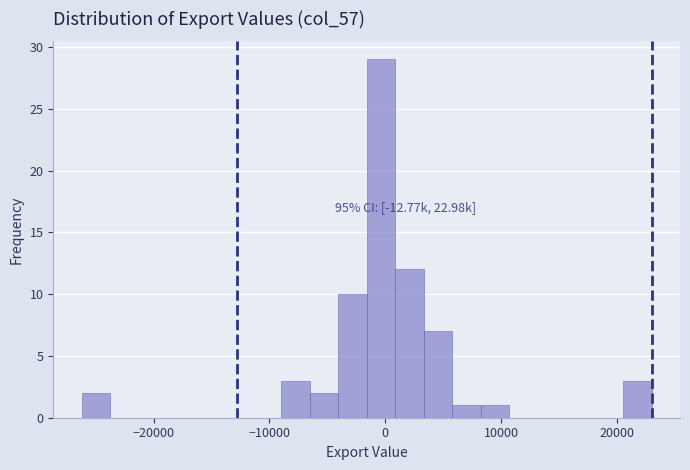

Read against the x-axis, roughly where is the centre of the tallest bar?

0